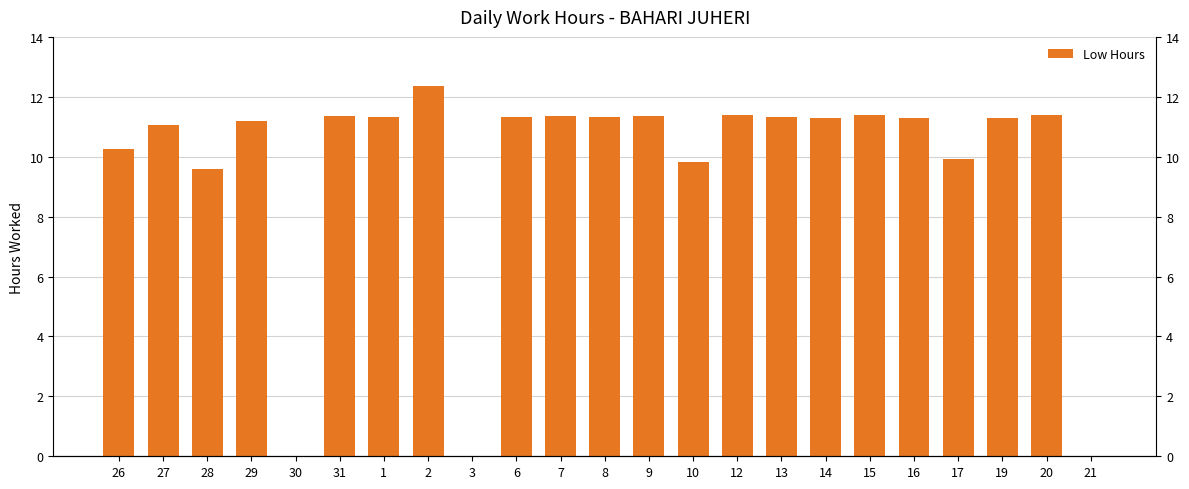

Is it true that the value at 17 is 9.9?

True